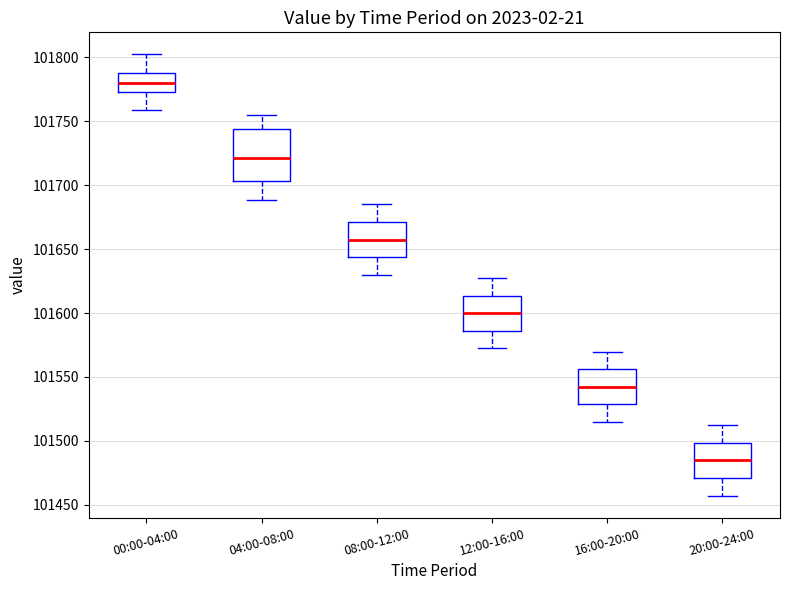

Reading left to right, transcribe this box plot: for each box, give where its median line is, the range the box spans, and where its two whiskers end, as read against the y-axis. The values are not printed on the chart, so give them approximately, as read against the axis.

00:00-04:00: median 101780, box 101775 to 101790, whiskers 101760 to 101800
04:00-08:00: median 101720, box 101705 to 101745, whiskers 101690 to 101755
08:00-12:00: median 101660, box 101645 to 101670, whiskers 101630 to 101685
12:00-16:00: median 101600, box 101585 to 101615, whiskers 101570 to 101630
16:00-20:00: median 101540, box 101530 to 101555, whiskers 101515 to 101570
20:00-24:00: median 101485, box 101470 to 101500, whiskers 101455 to 101510